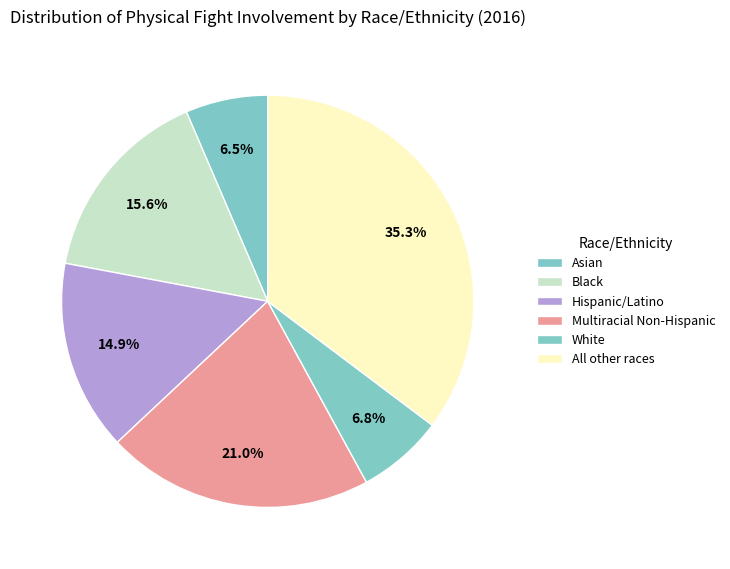

Rank the categories by value from lowest to highest.

Asian, White, Hispanic/Latino, Black, Multiracial Non-Hispanic, All other races